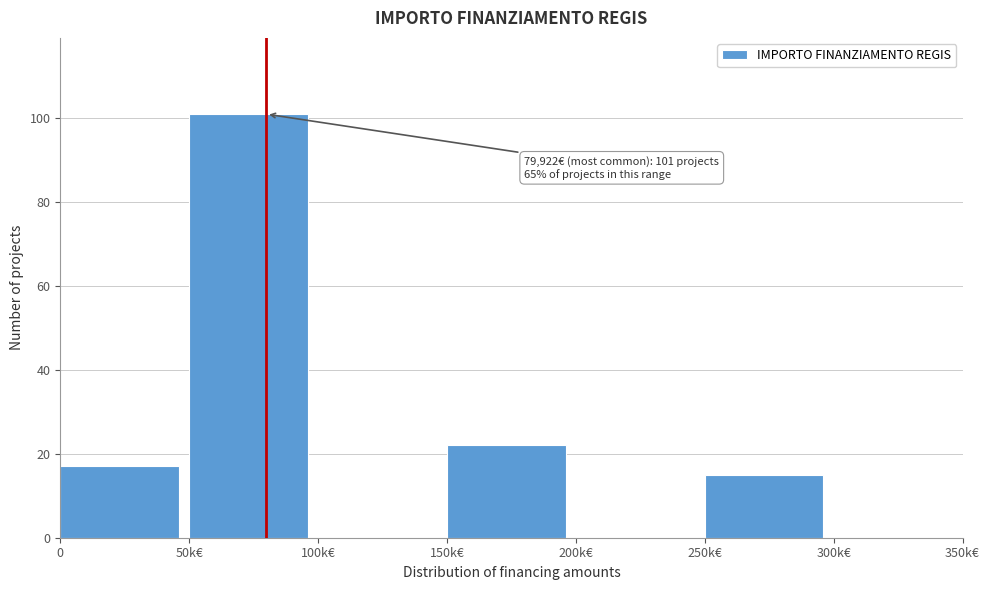

Reading left to right, list all the values displayed in this chart.

0=17	50k€=101	100k€=0	150k€=22	200k€=0	250k€=15	300k€=0